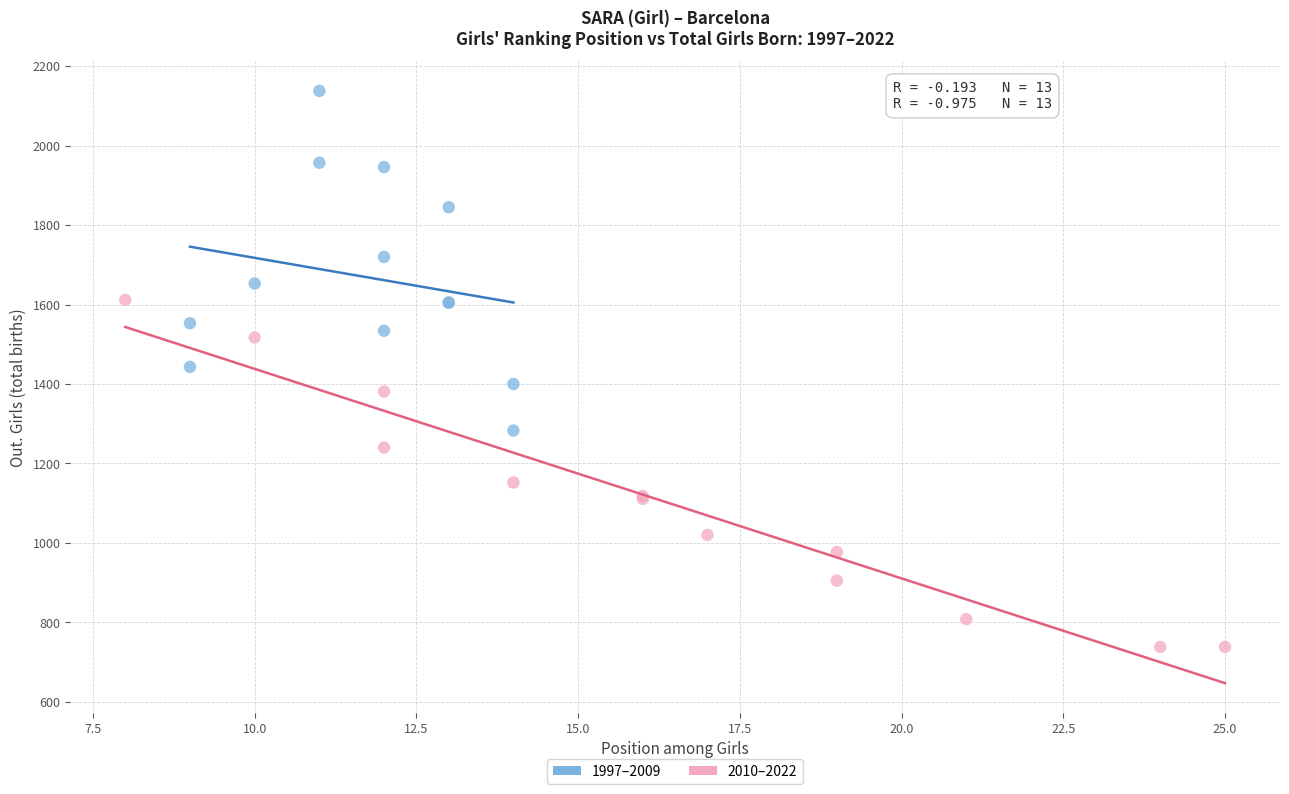

Which series contains the lowest Y value?

2010–2022